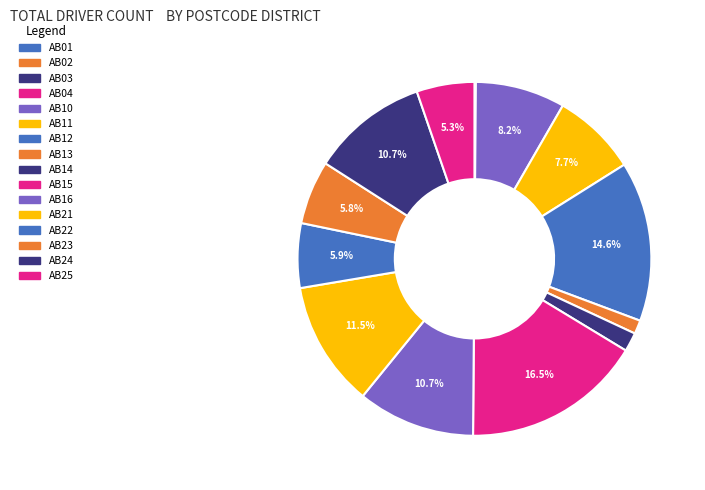

Combined, what portion of the pie is AB04 and AB10?

8.2%